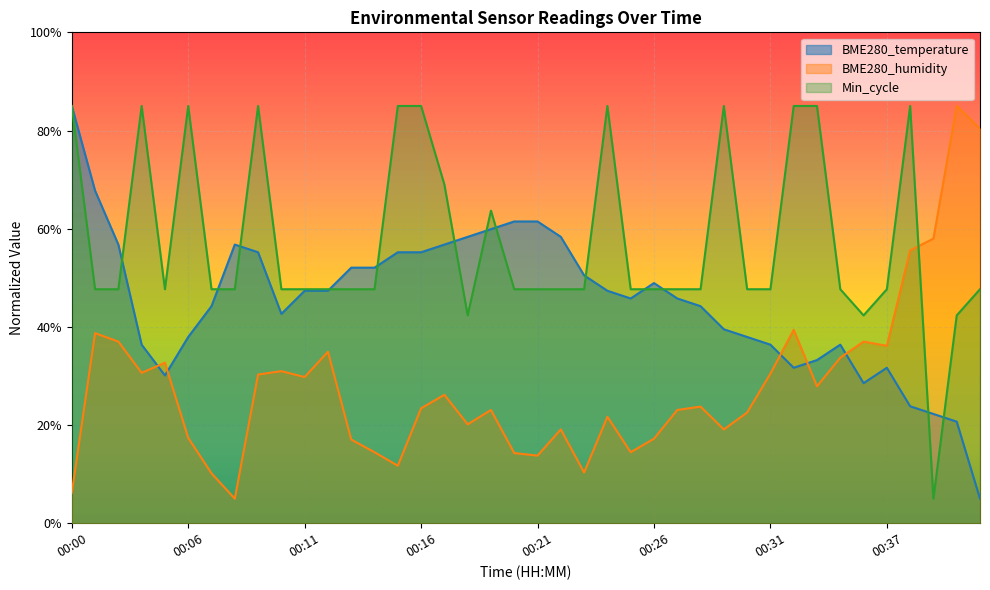

True or false: BME280_humidity and BME280_temperature intersect in this chart.

True